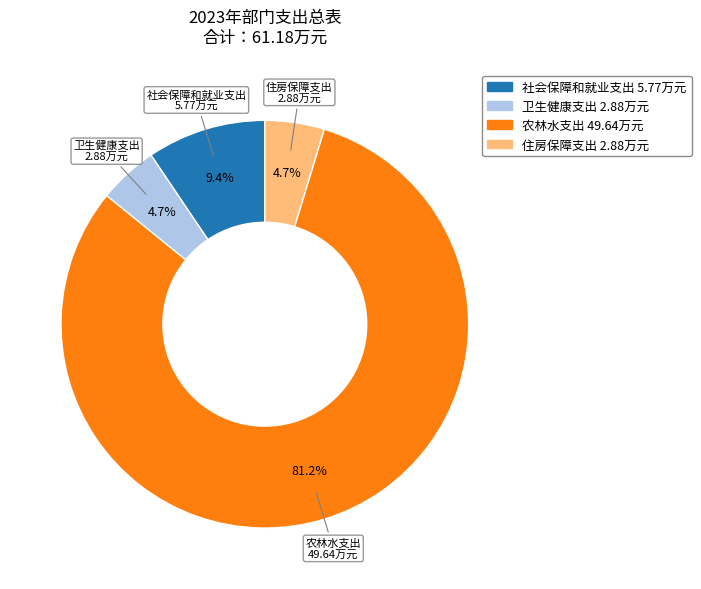

To the nearest percent, what is the difference between the 农林水支出 and 社会保障和就业支出 slice percentages?

72%